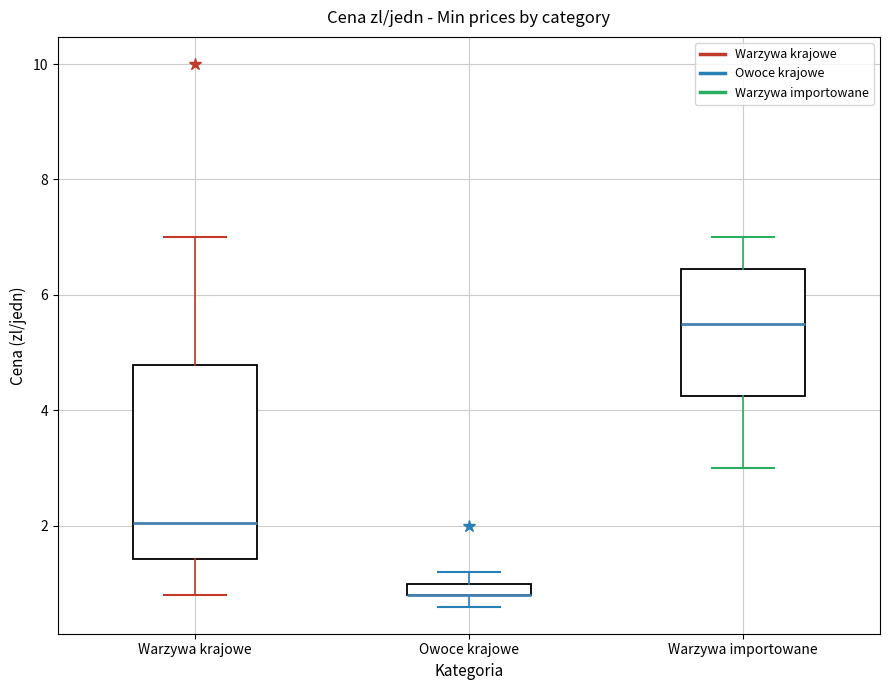

Comparing the boxes themselves (not the whiskers), which one is the tallest?

Warzywa krajowe